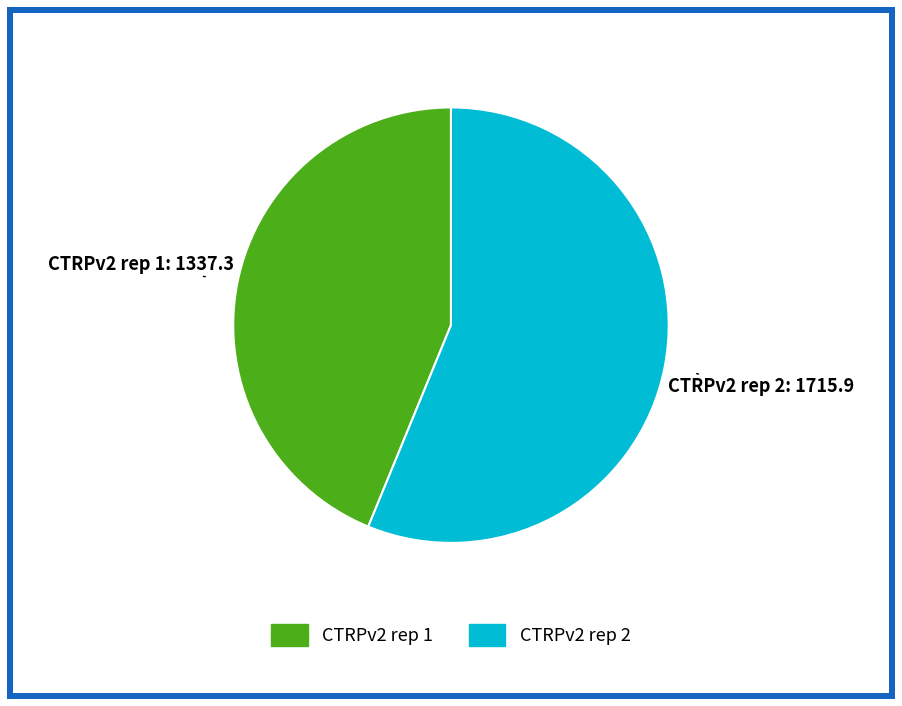

True or false: CTRPv2 rep 1 accounts for 29% of the total.

False